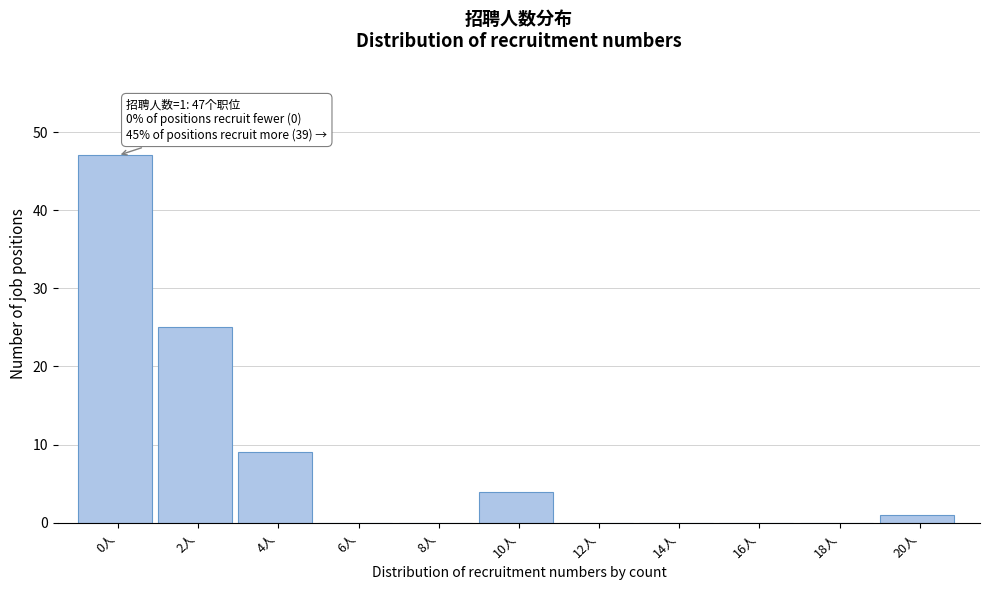

Reading right to left, extract all data points from this chart.

20人=1	18人=0	16人=0	14人=0	12人=0	10人=4	8人=0	6人=0	4人=9	2人=25	0人=47